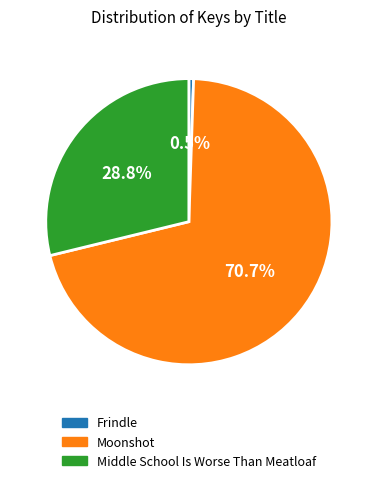

Is it true that Frindle is 6% of the pie?

False